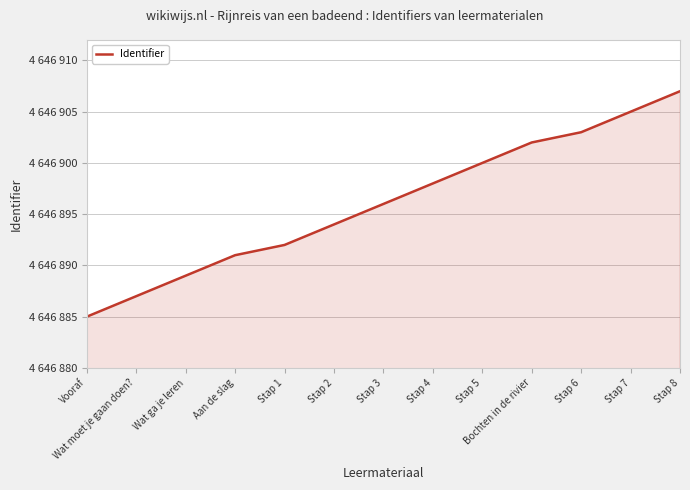

Reading left to right, list all the values displayed in this chart.

Vooraf=4646885	Wat moet je gaan doen?=4646887	Wat ga je leren=4646889	Aan de slag=4646891	Stap 1=4646892	Stap 2=4646894	Stap 3=4646896	Stap 4=4646898	Stap 5=4646900	Bochten in de rivier=4646902	Stap 6=4646903	Stap 7=4646905	Stap 8=4646907